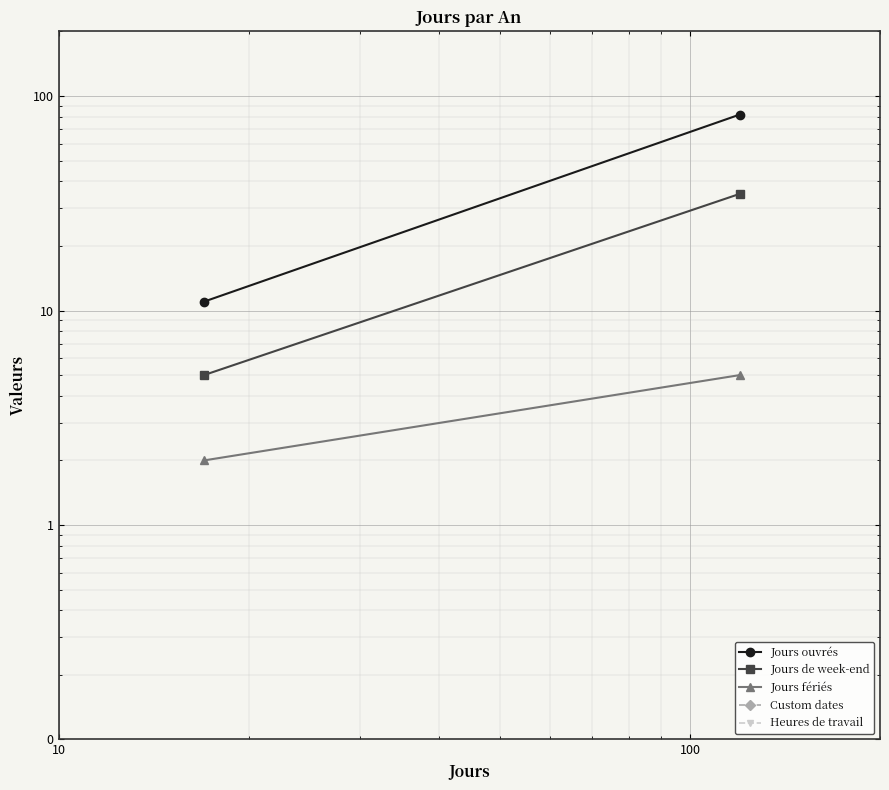

Is it true that Jours fériés equals 4 at 1?

False